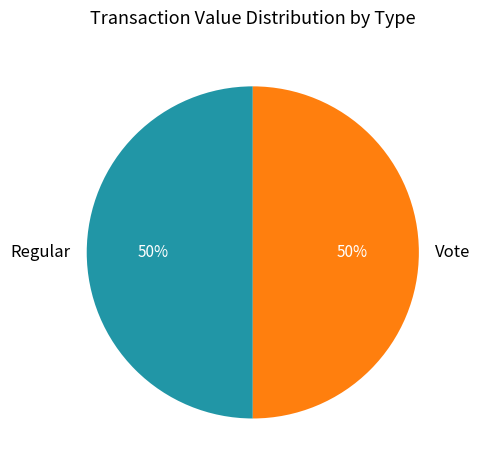

To the nearest percent, what is the combined percentage of Vote and Regular?

100%